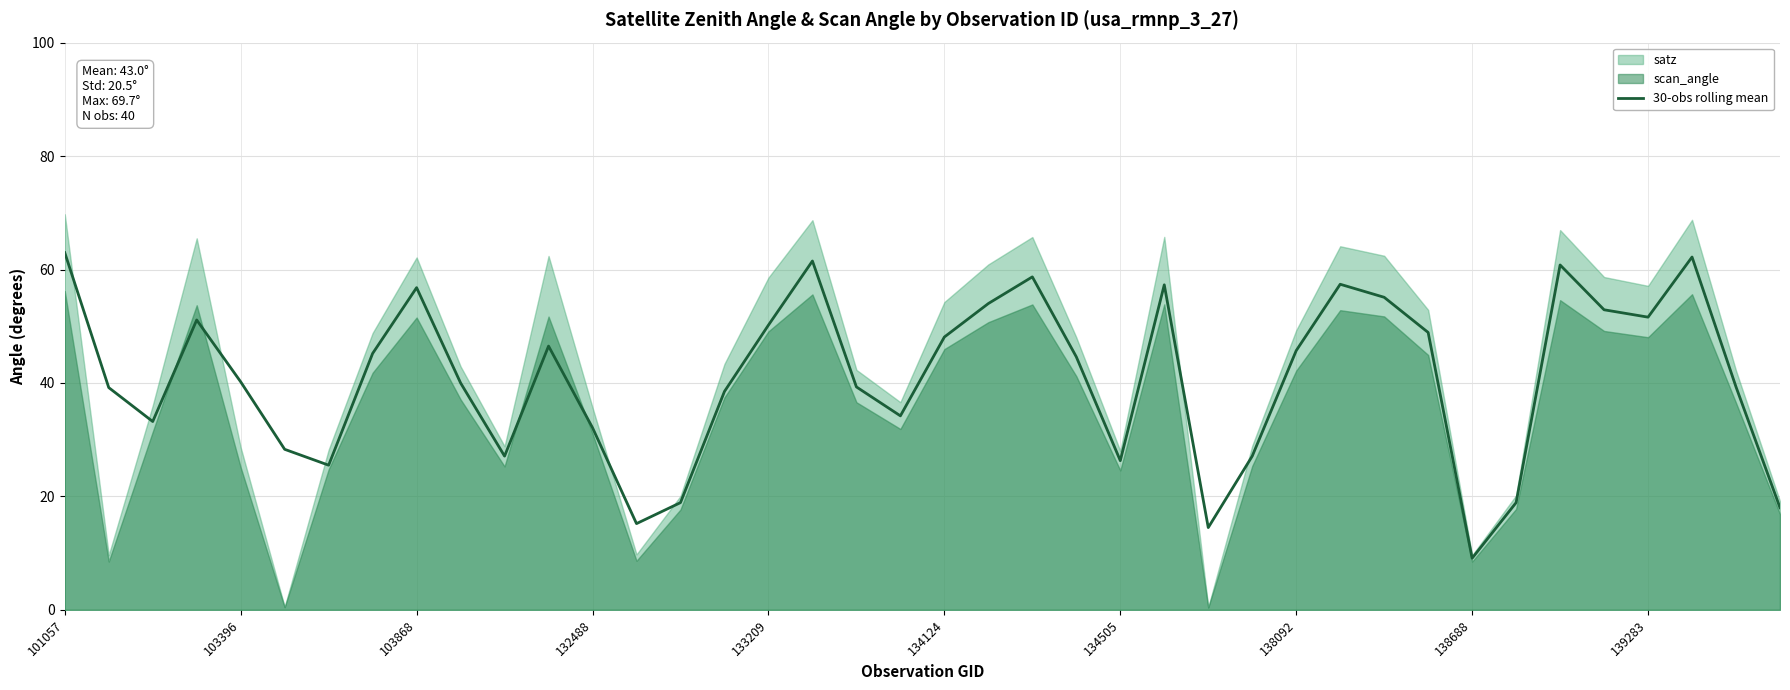

Reading left to right, list all the values displayed in this chart.

63.0	39.2	33.2	51.1	40.2	28.3	25.5	45.2	56.8	40.0	27.1	46.5	32.1	15.2	18.9	38.5	50.2	61.5	39.3	34.2	48.1	54.0	58.7	44.6	26.3	57.3	14.5	27.1	45.7	57.4	55.1	48.9	9.1	18.9	60.8	52.9	51.6	62.2	39.3	18.0